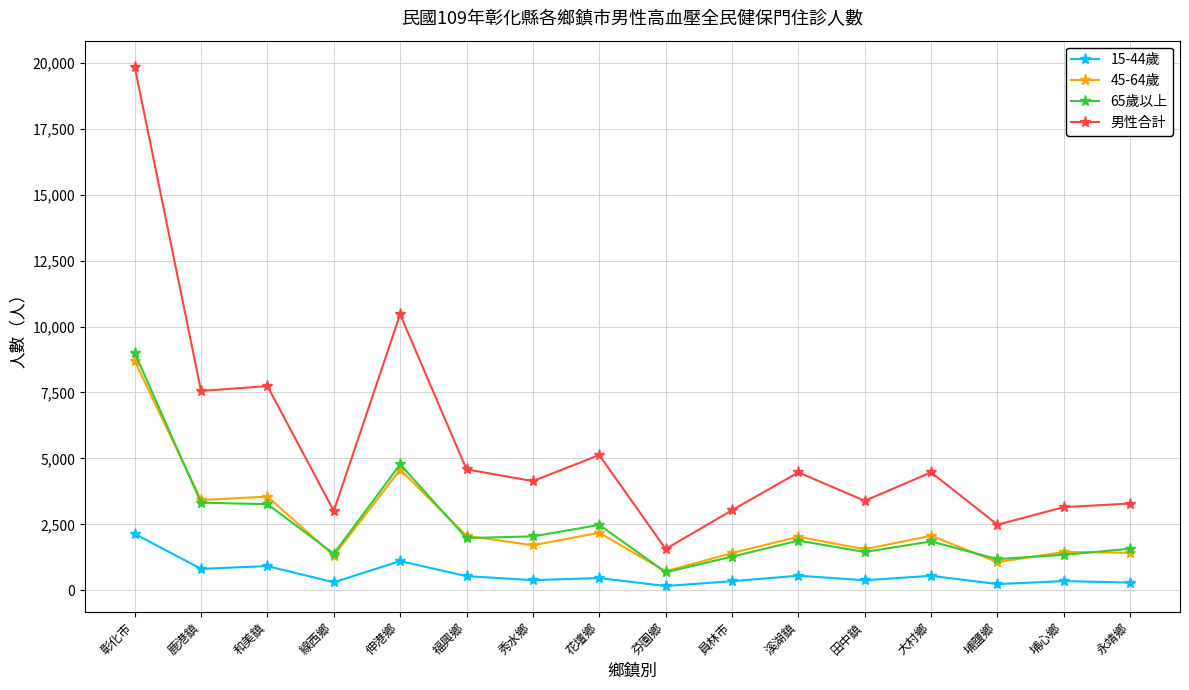

What are all the series names shown in the legend?

15-44歲, 45-64歲, 65歲以上, 男性合計